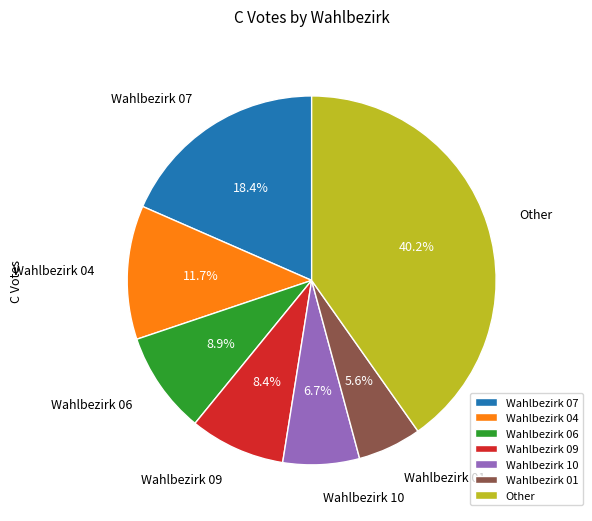

Count the number of slices in the pie.

7